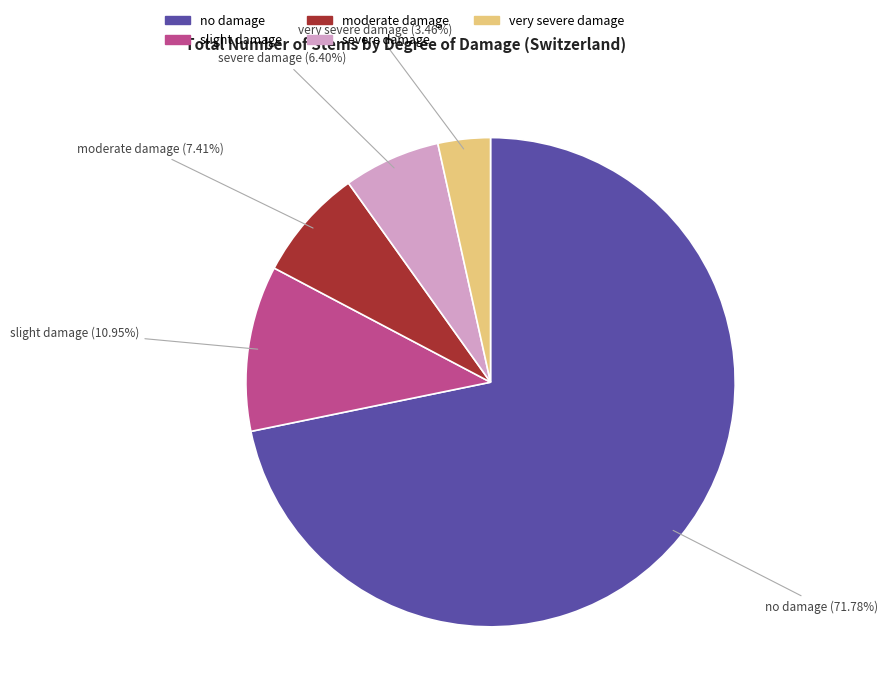

Which has a higher value, very severe damage or no damage?

no damage